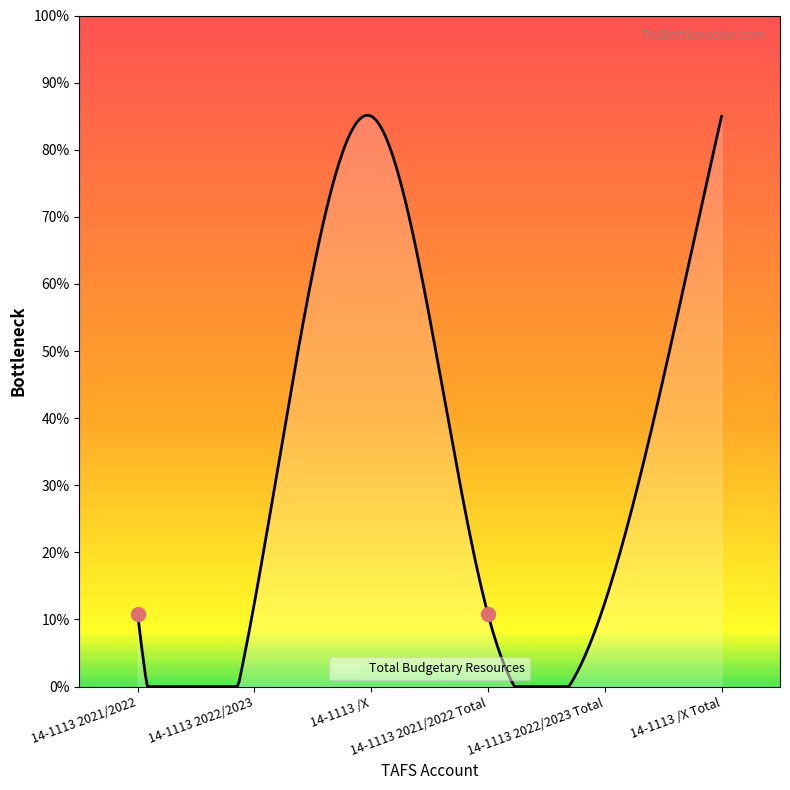

Between 14-1113 /X and 14-1113 /X Total, which is larger?

14-1113 /X